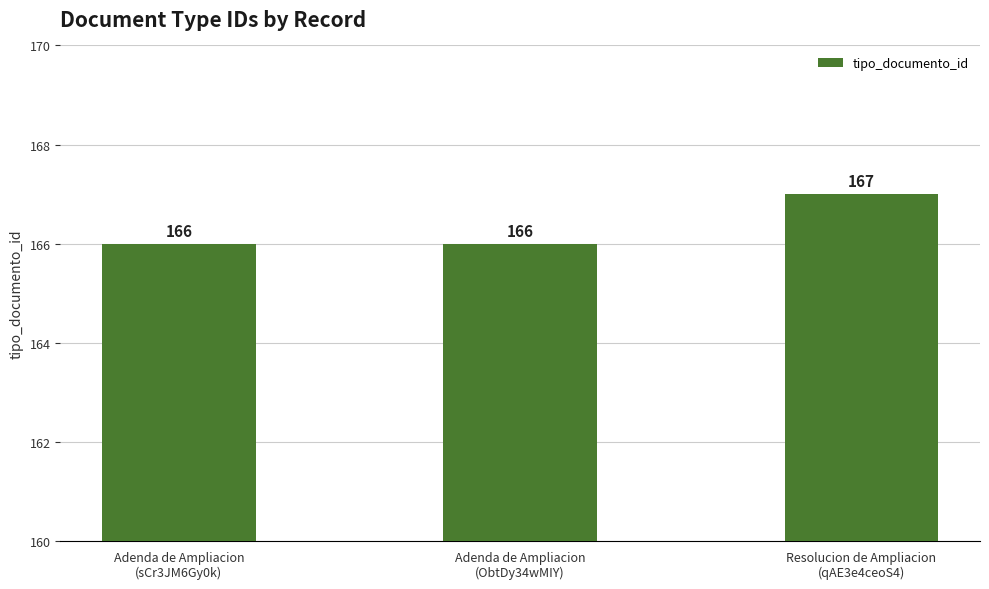

Are the bars grouped side by side (vs. stacked)?

No